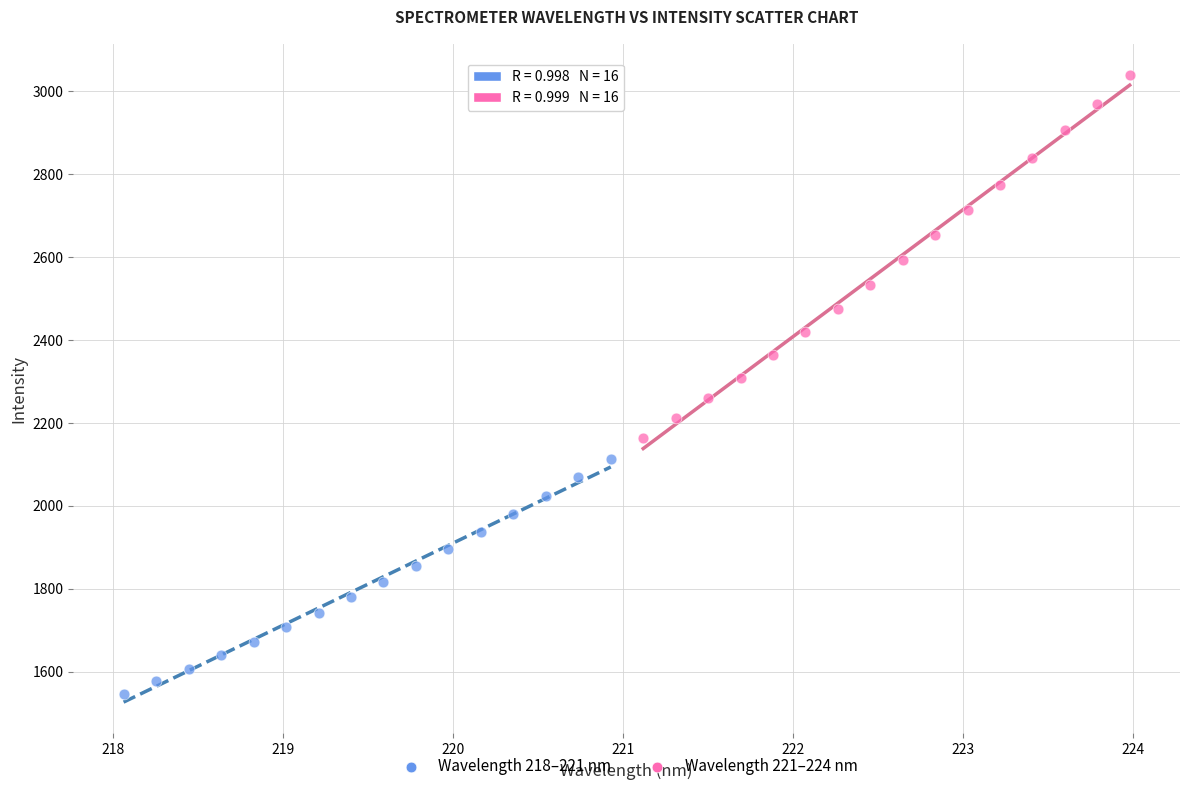

Which series contains the lowest Y value?

Wavelength 218–221 nm